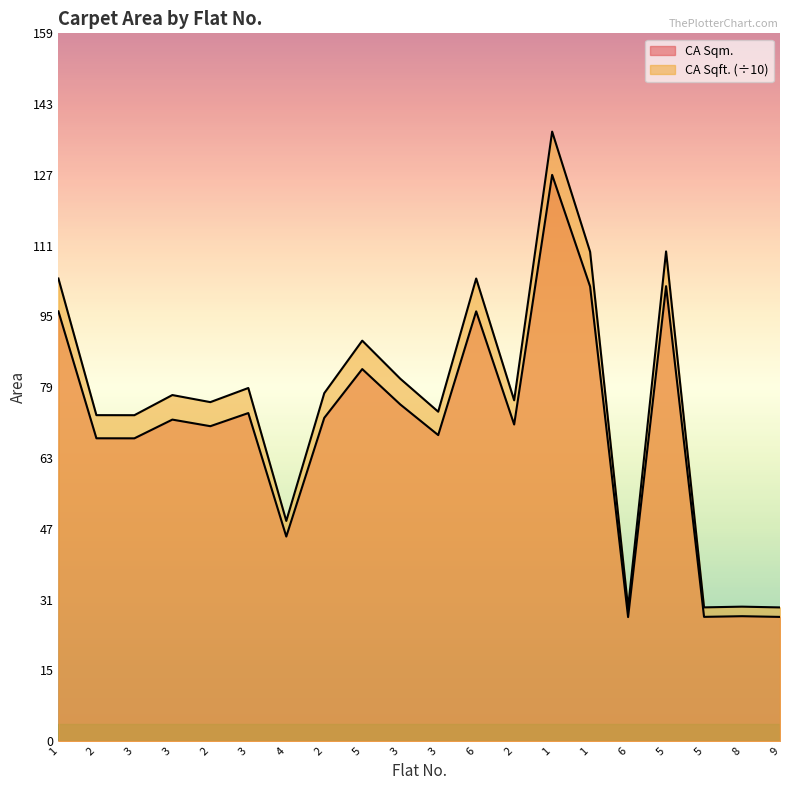

Read the CA Sqft. value at 1.

110.0